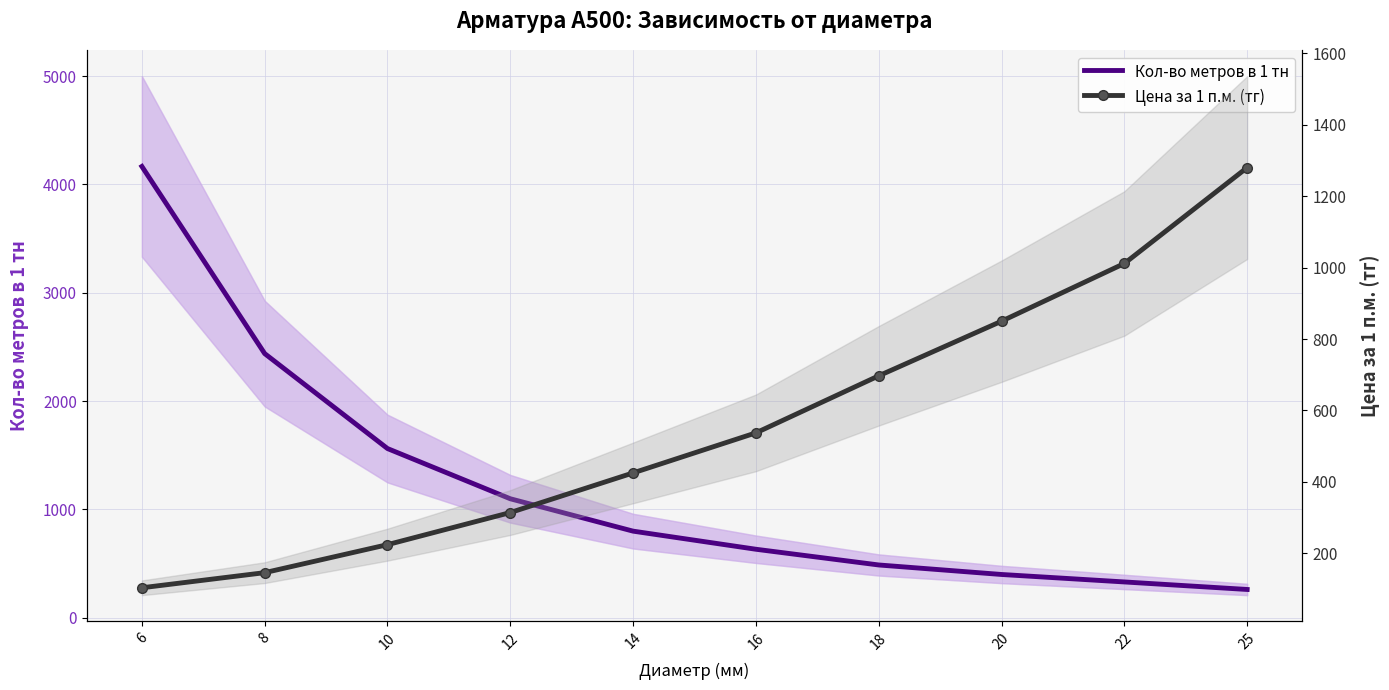

How many times do Кол-во метров в 1 тн and Цена за 1 п.м. (тг) cross each other?

1